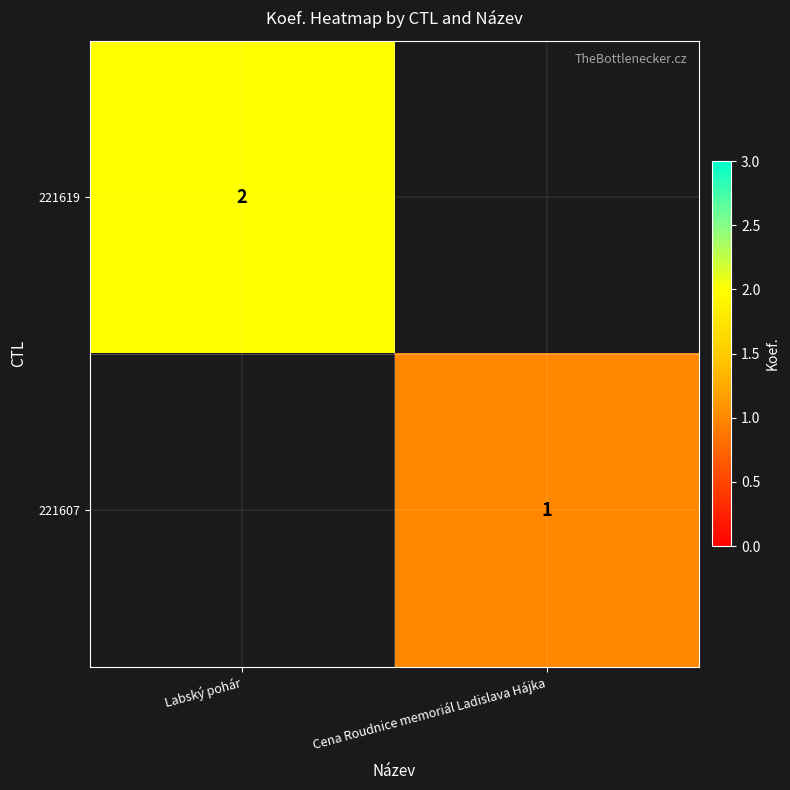

What is the total value across all series at Labský pohár?

2